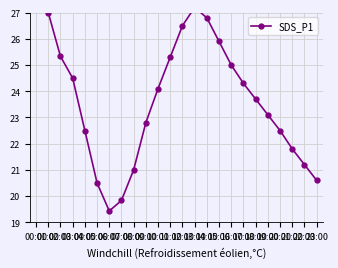

Reading left to right, transcribe all the data shown in this chart.

00:00=28.3	01:00=27.0	02:00=25.3	03:00=24.5	04:00=22.5	05:00=20.5	06:00=19.4	07:00=19.8	08:00=21.0	09:00=22.8	10:00=24.1	11:00=25.3	12:00=26.5	13:00=27.2	14:00=26.8	15:00=25.9	16:00=25.0	17:00=24.3	18:00=23.7	19:00=23.1	20:00=22.5	21:00=21.8	22:00=21.2	23:00=20.6